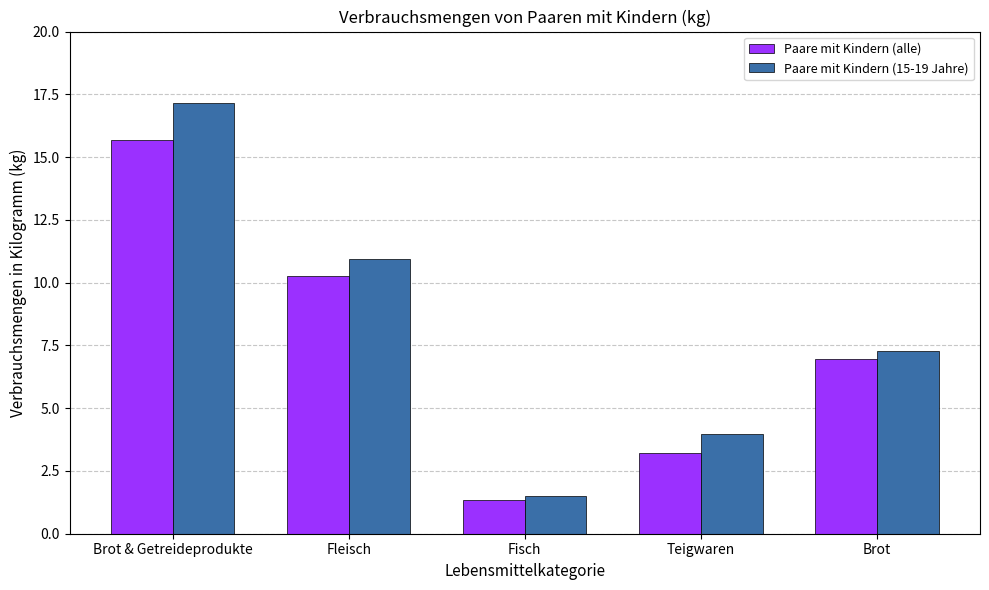

What is the greatest value displayed?

17.1